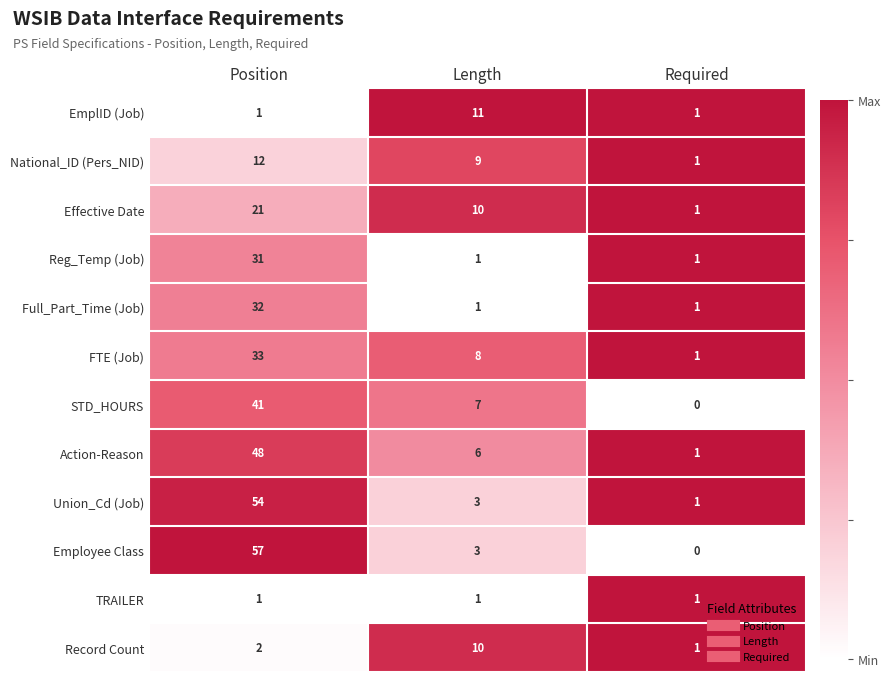

The value of Action-Reason at Length is 6. True or false?

True